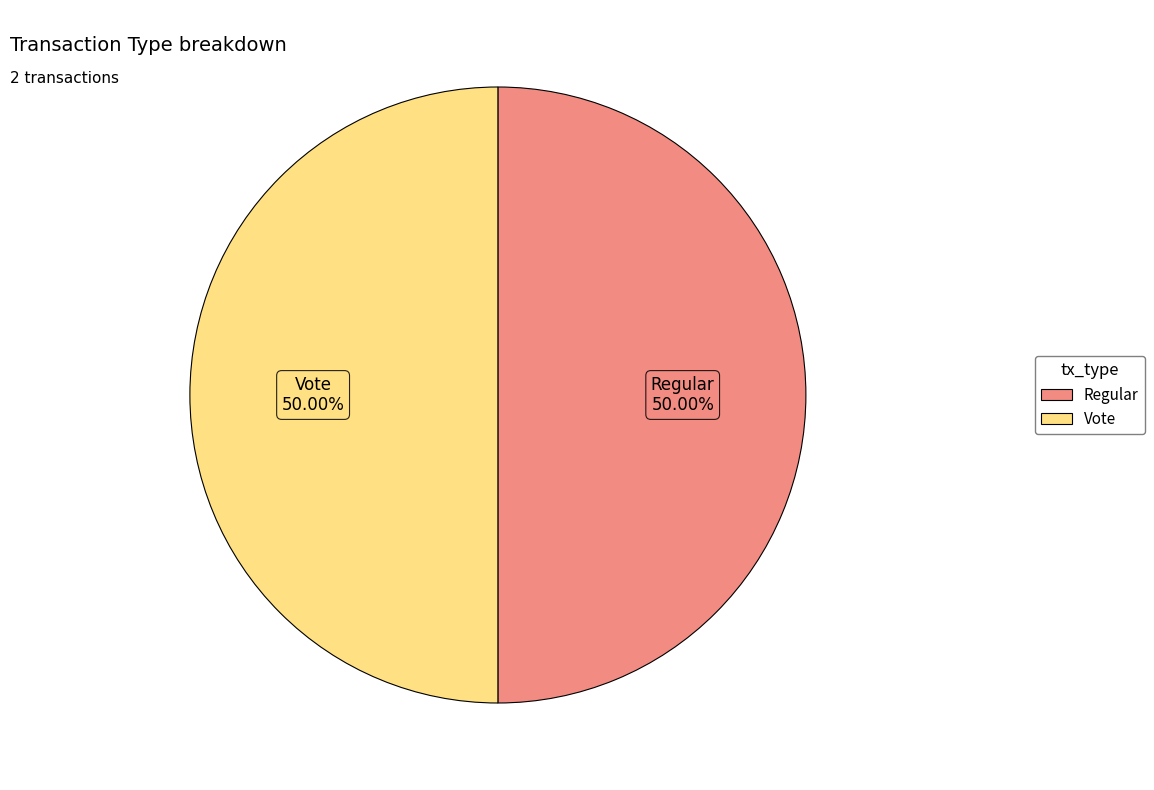

What percentage is NOT represented by Vote?

50.0%